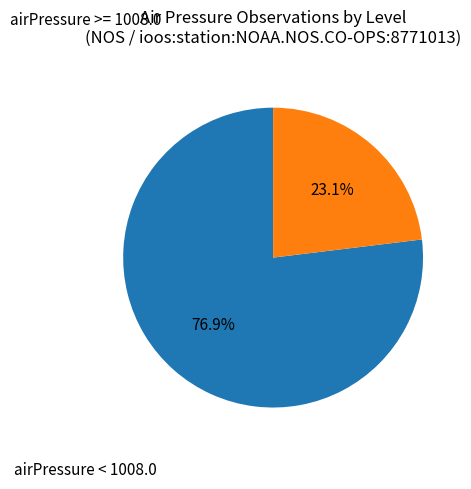

Rank the categories by value from highest to lowest.

airPressure >= 1008.0, airPressure < 1008.0